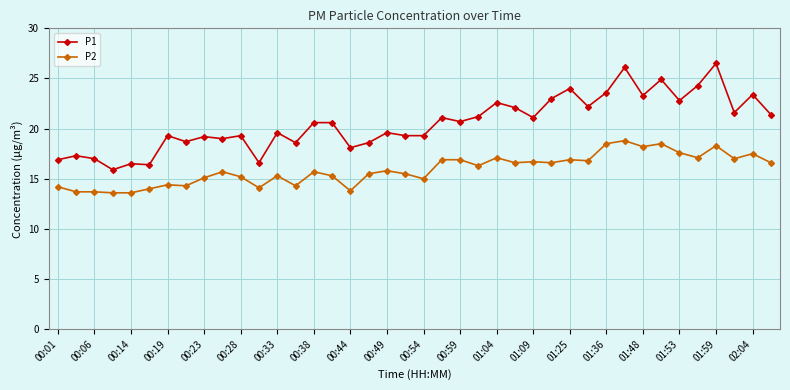

What is the sum of all P1 values?

822.3